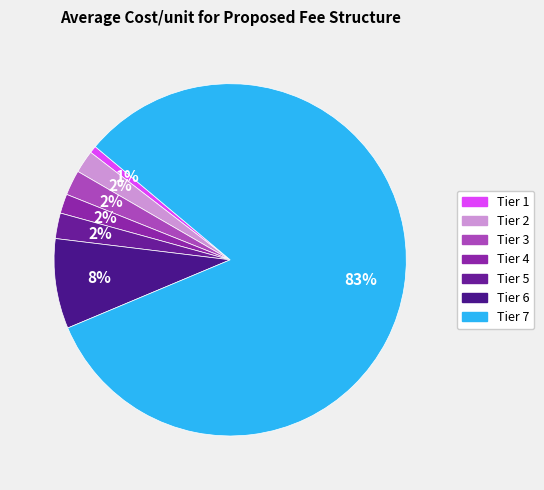

To the nearest percent, what is the difference between the largest and smallest slice percentages?

82%